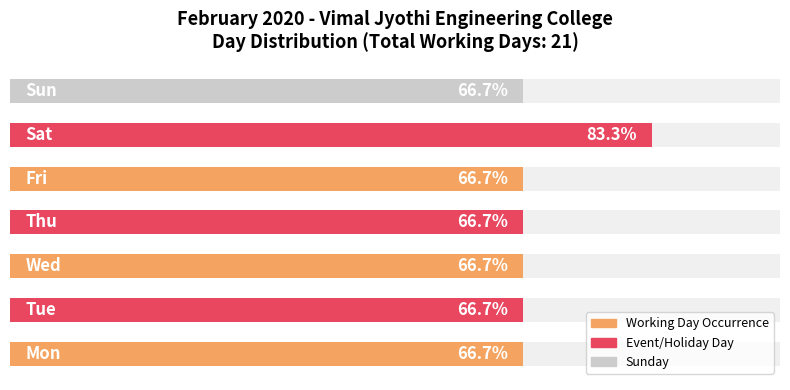

How many bars are there in total?

7